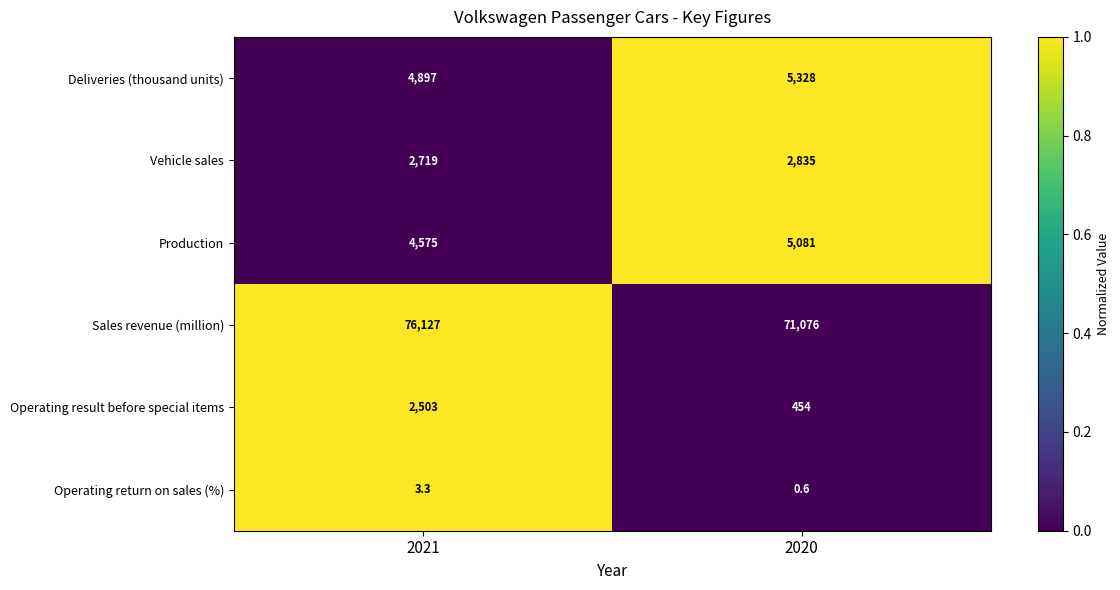

Which series has the widest spread of values?

Sales revenue (million)